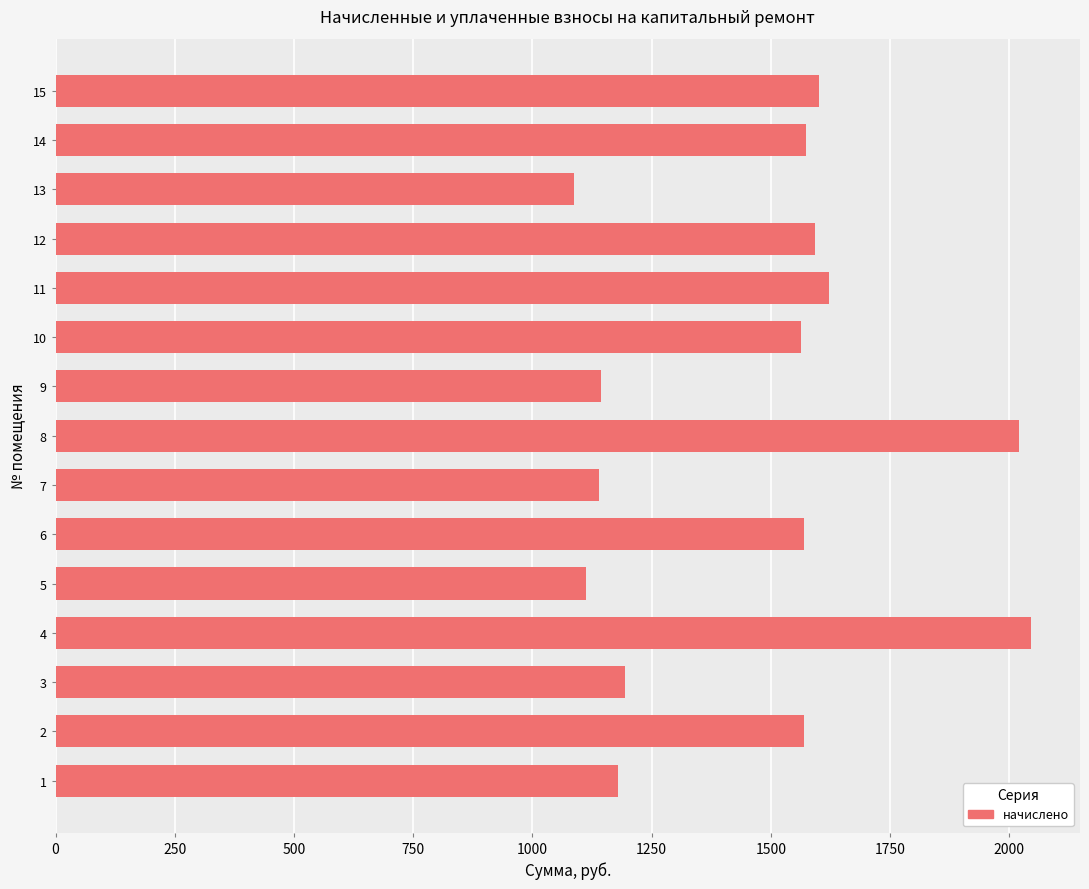

What is the minimum value shown in the chart?

1087.7